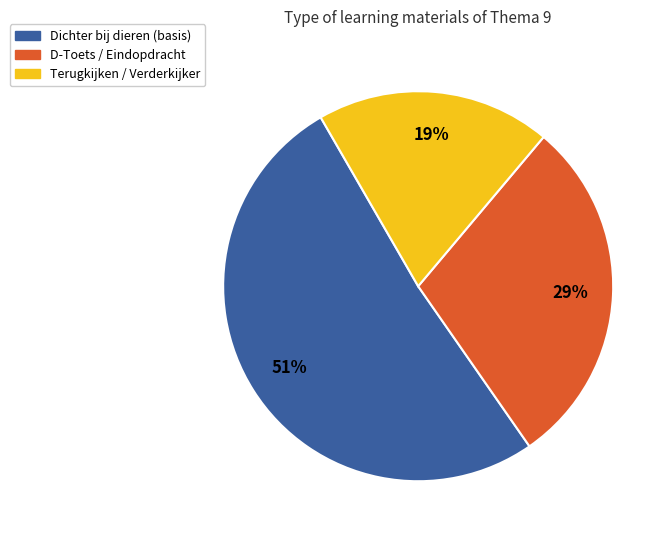

The D-Toets / Eindopdracht slice represents 29% of the pie. True or false?

True